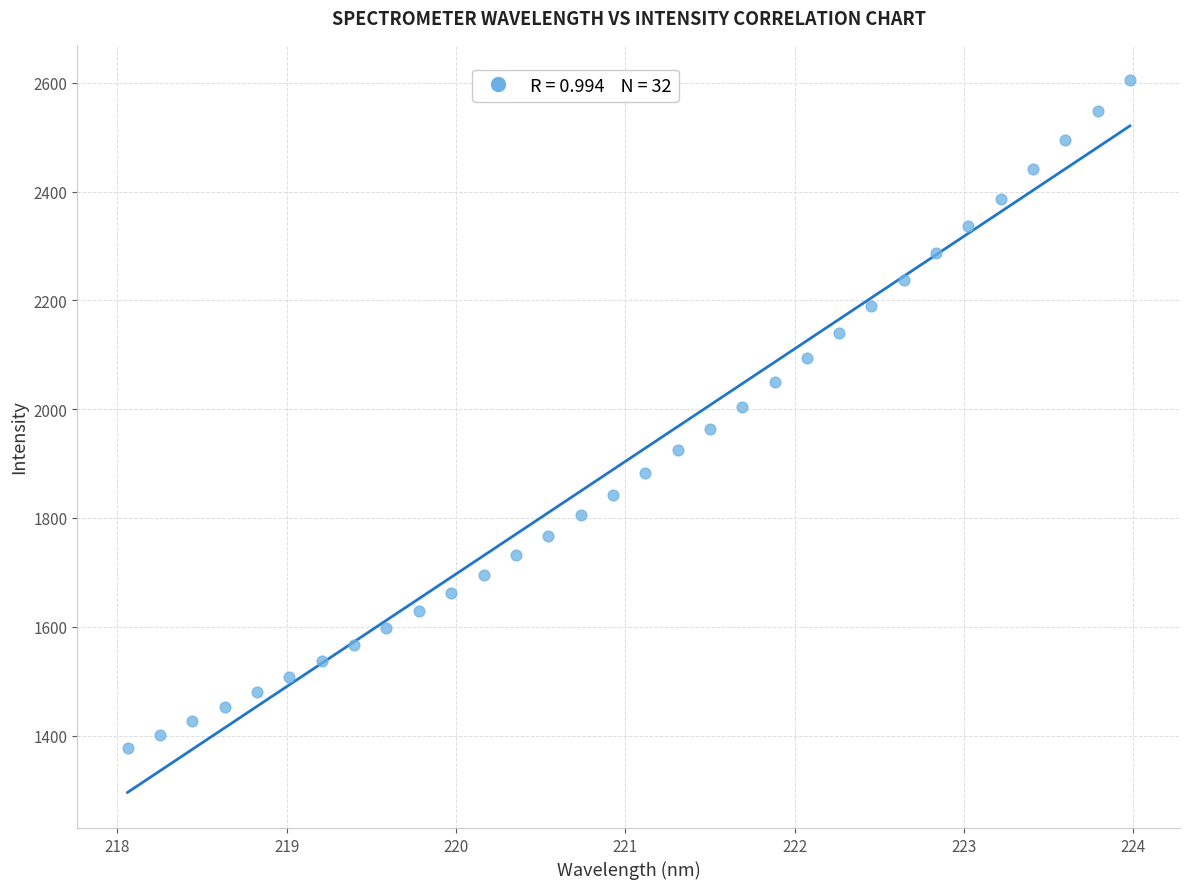

What is the range of X values (max minus min)?

5.9